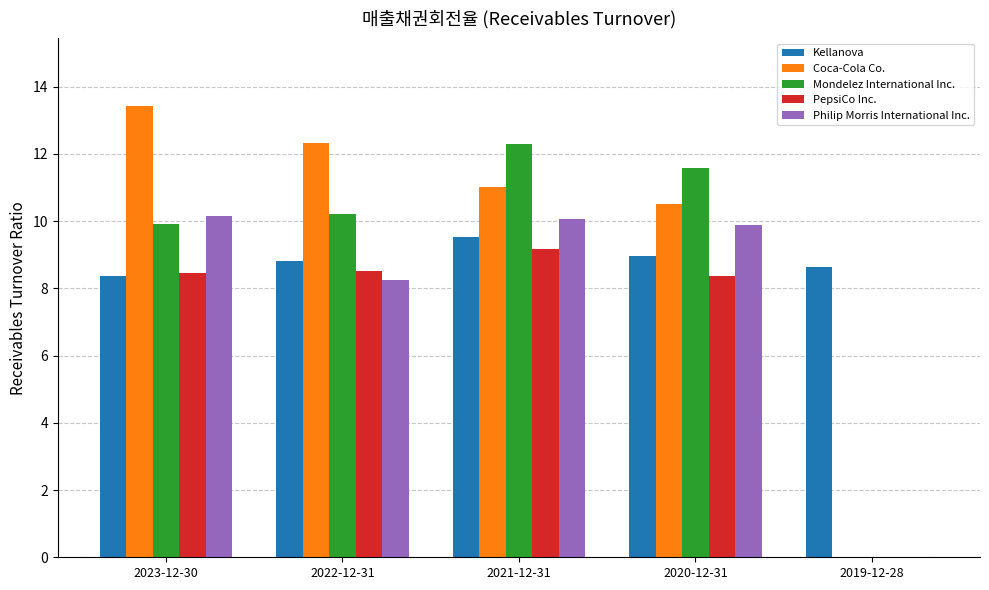

What is the sum of all PepsiCo Inc. values?

34.5